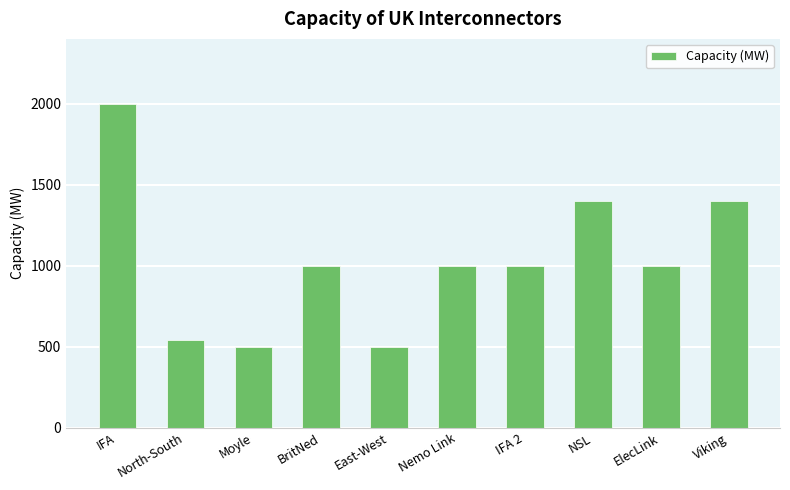

What is the difference between the second highest and minimum values?

900